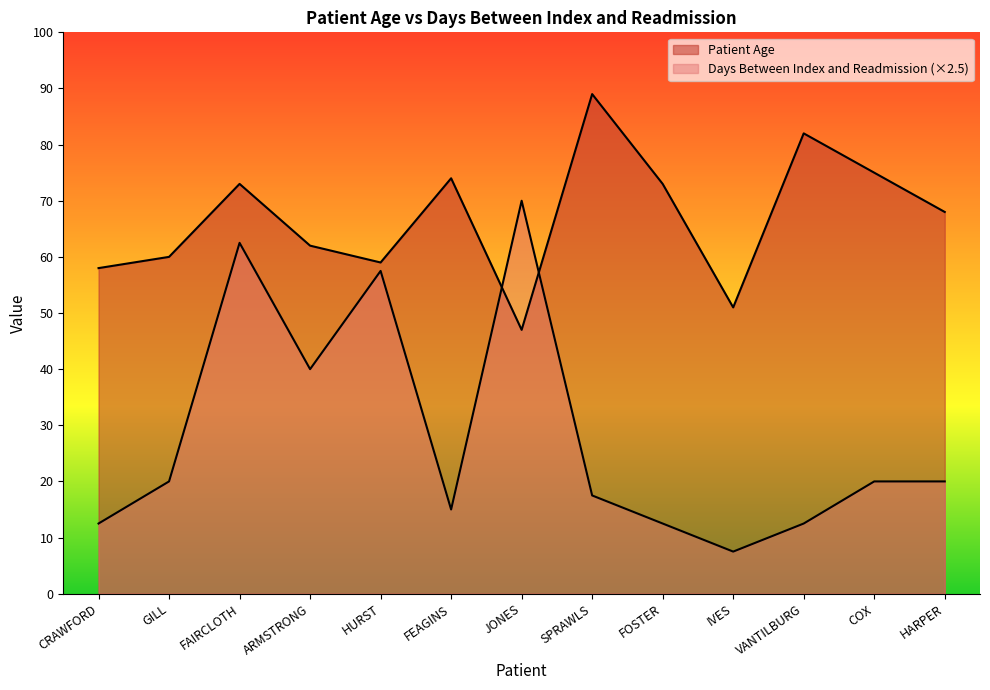

How many interior local peaks does the Patient Age series have?

4